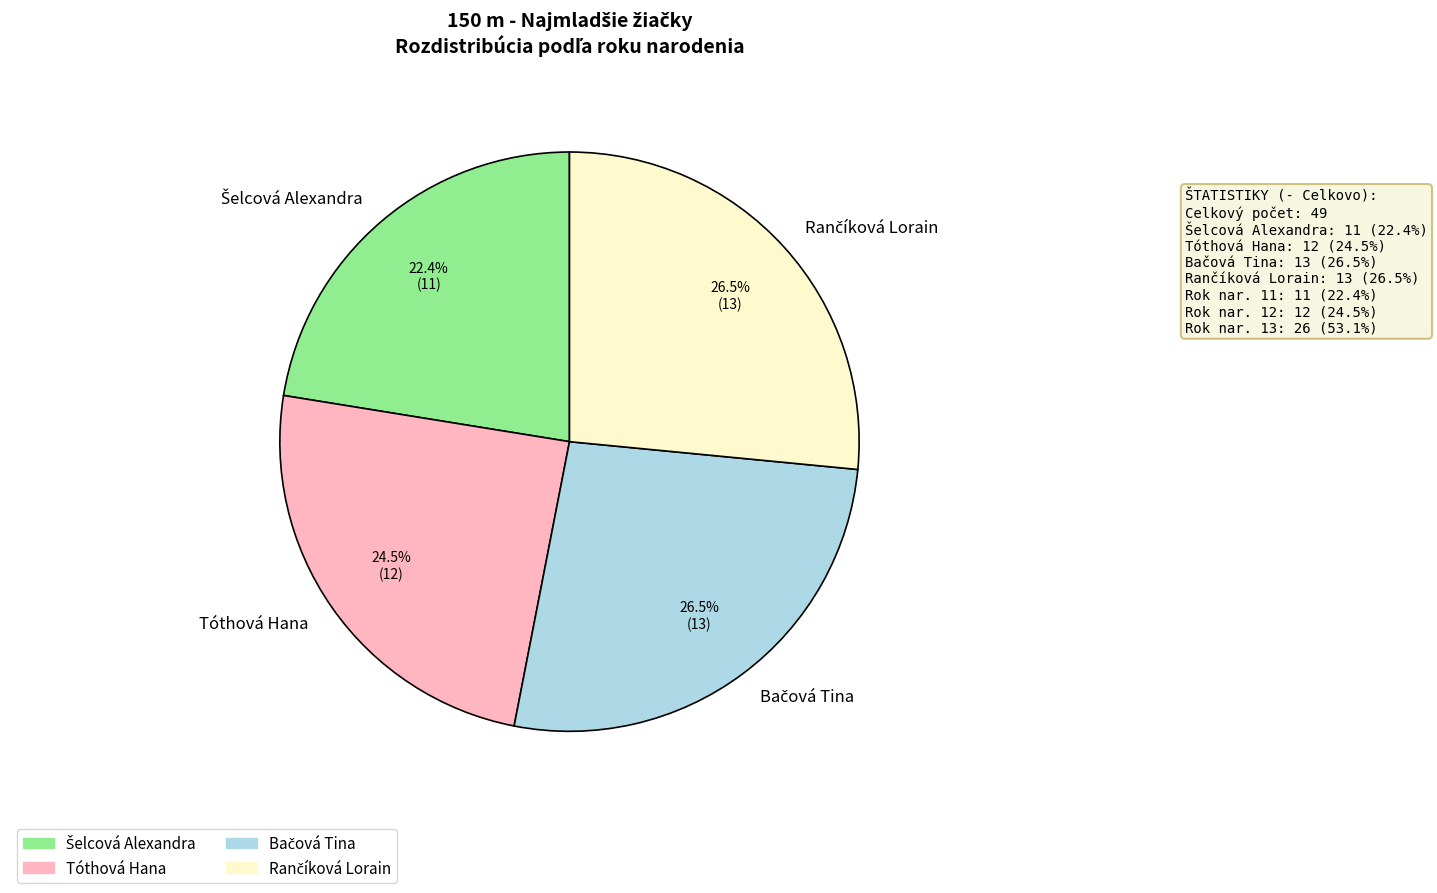

Is there a majority slice in this chart?

No